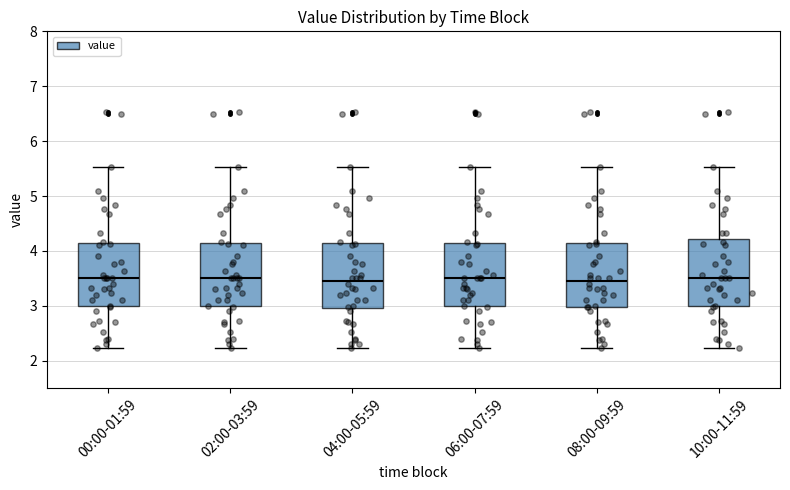

Where is the lower edge of the box for 06:00-07:59 on the y-axis? The values are not printed on the chart, so give them approximately, as read against the axis.

3.0